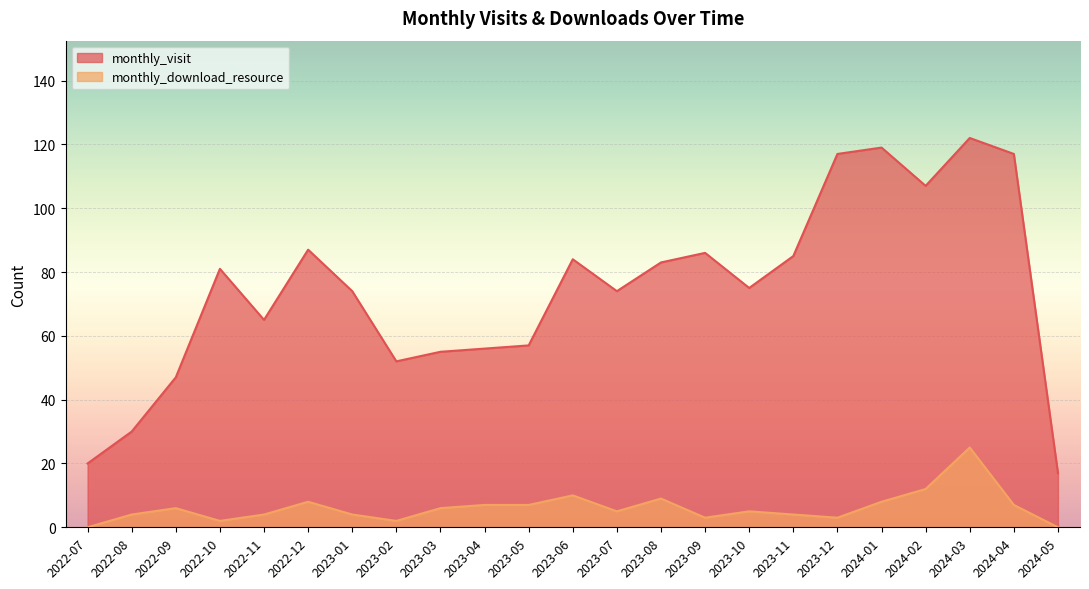

Reading right to left, extract all data points from this chart.

monthly_visit: 17	117	122	107	119	117	85	75	86	83	74	84	57	56	55	52	74	87	65	81	47	30	20
monthly_download_resource: 0	7	25	12	8	3	4	5	3	9	5	10	7	7	6	2	4	8	4	2	6	4	0